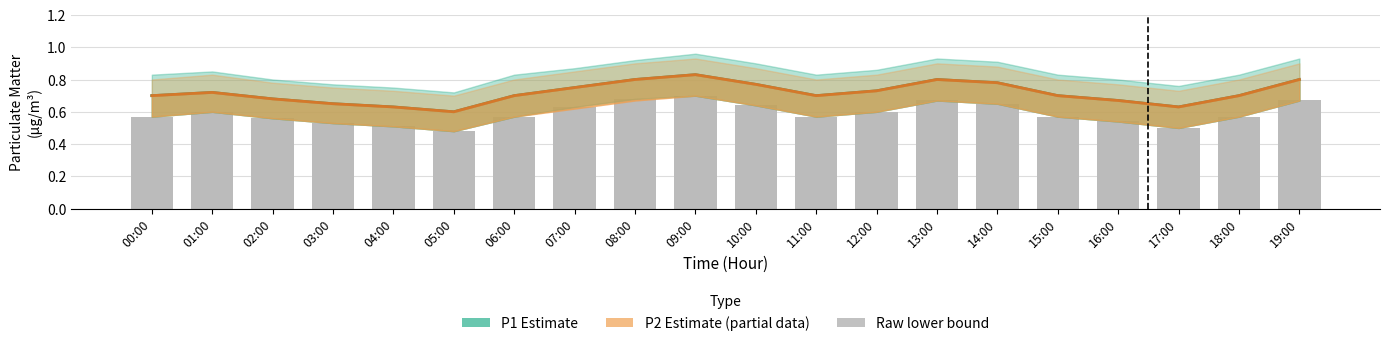

At which label does Raw P2 (lower bound) reach its peak?

09:00